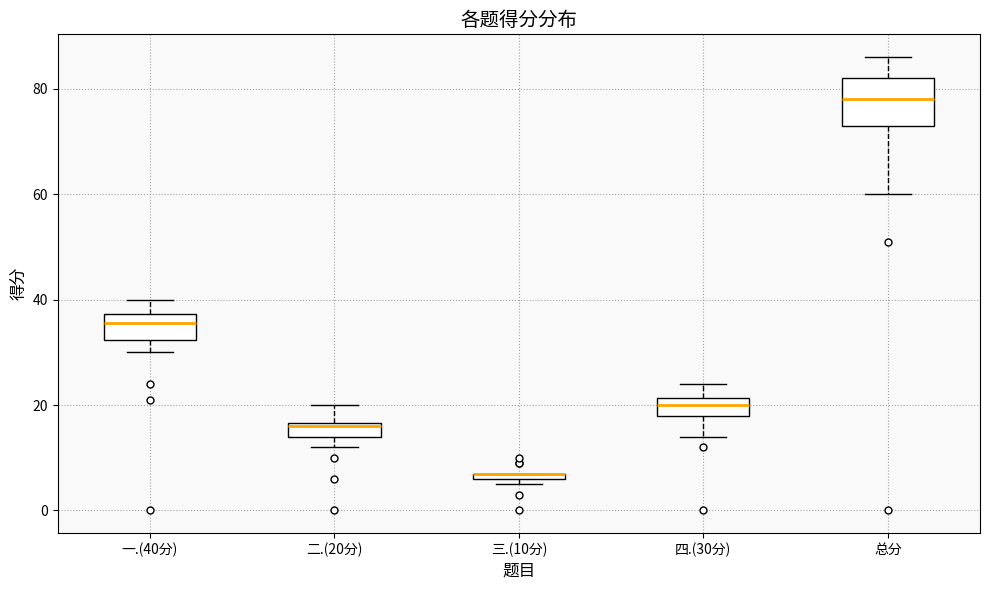

Which box is the tallest, from its lower edge to its upper edge?

总分